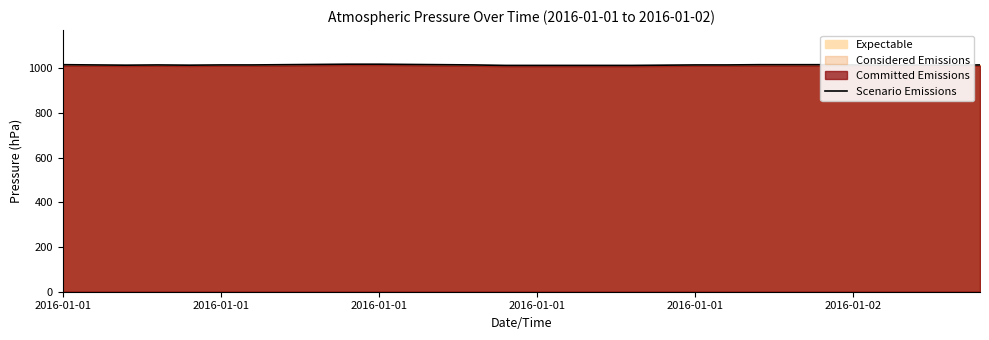

What is the maximum value shown in the chart?

1019.2